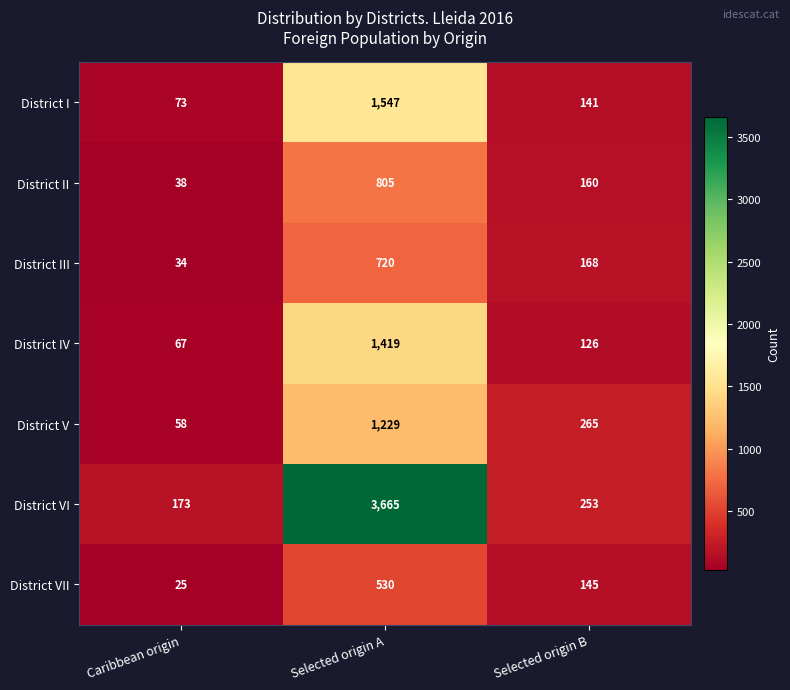

Reading right to left, extract all data points from this chart.

District I: 141	1547	73
District II: 160	805	38
District III: 168	720	34
District IV: 126	1419	67
District V: 265	1229	58
District VI: 253	3665	173
District VII: 145	530	25